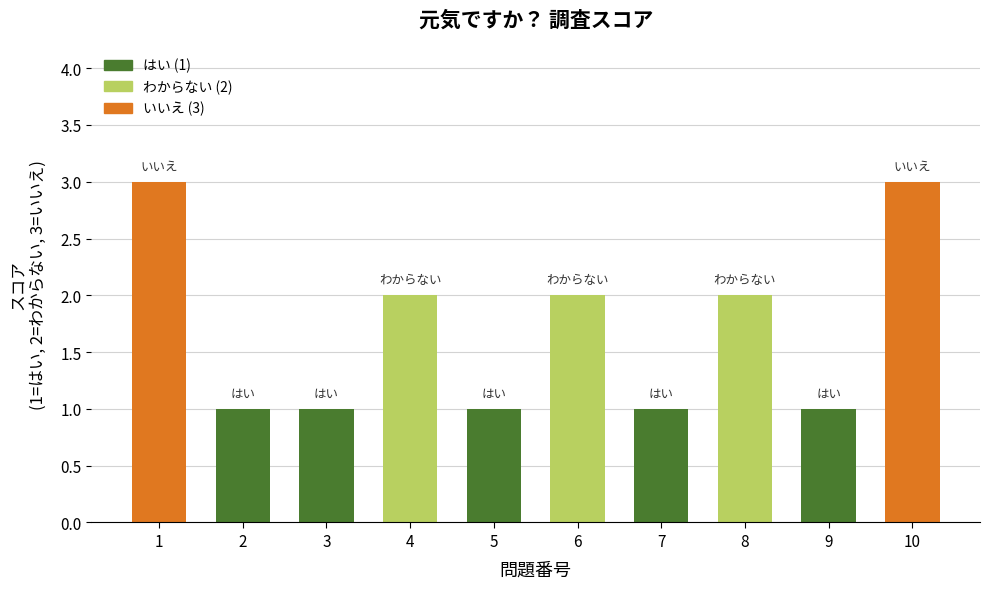

Are the bars grouped side by side (vs. stacked)?

No